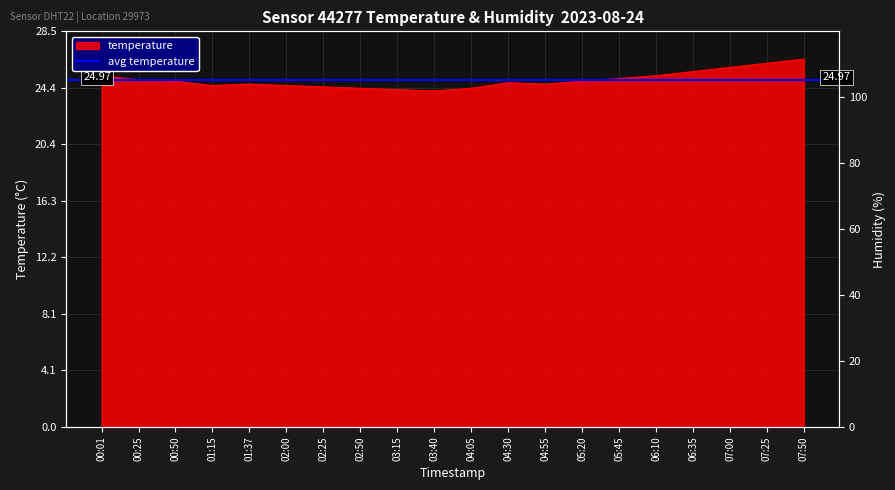

Rank the categories by value from lowest to highest.

03:40, 03:15, 02:50, 04:05, 02:25, 01:15, 02:00, 01:37, 04:55, 04:30, 00:50, 05:20, 00:25, 05:45, 00:01, 06:10, 06:35, 07:00, 07:25, 07:50